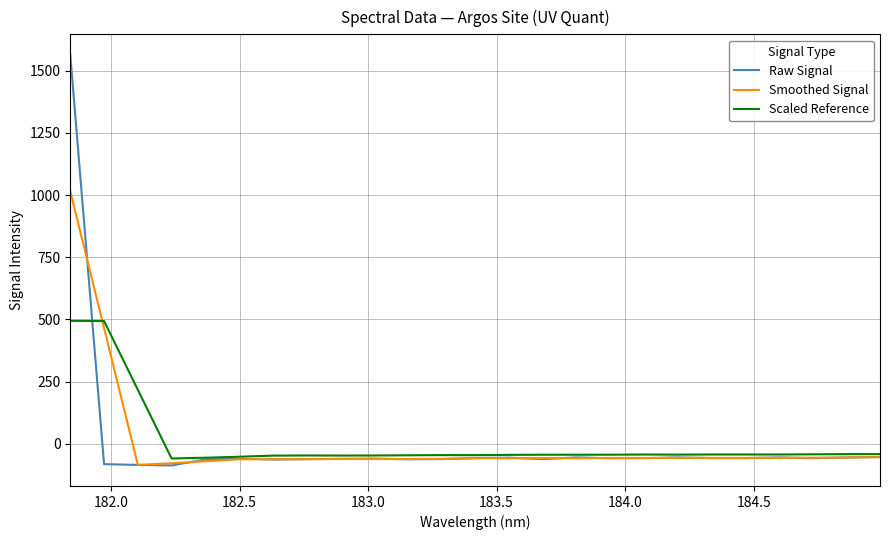

How many negative values does the Raw Signal series have?

24